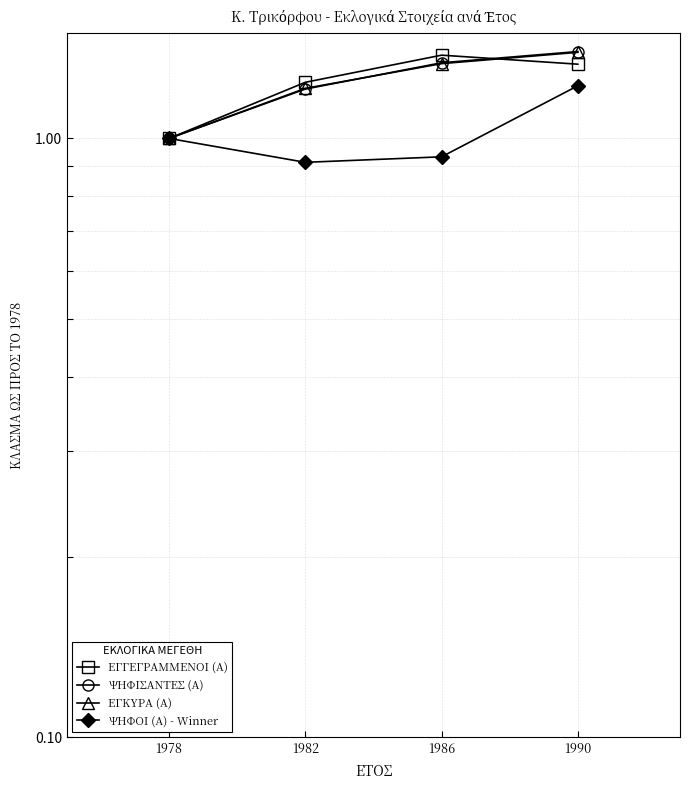

Between which two adjacent categories do ΕΓΓΕΓΡΑΜΜΕΝΟΙ (Α) and ΕΓΚΥΡΑ (Α) first intersect?

1986 and 1990